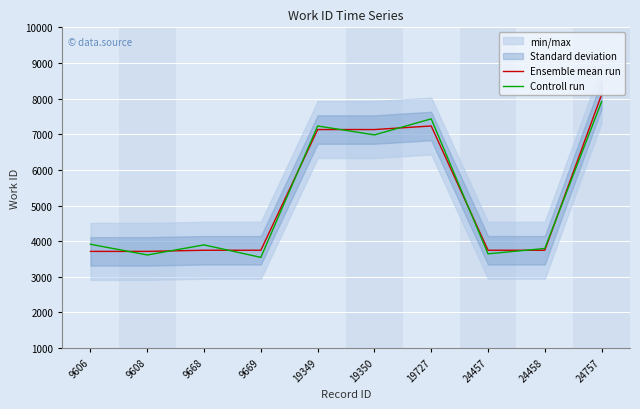

The value of Ensemble mean run at 9669 is 5043. True or false?

False